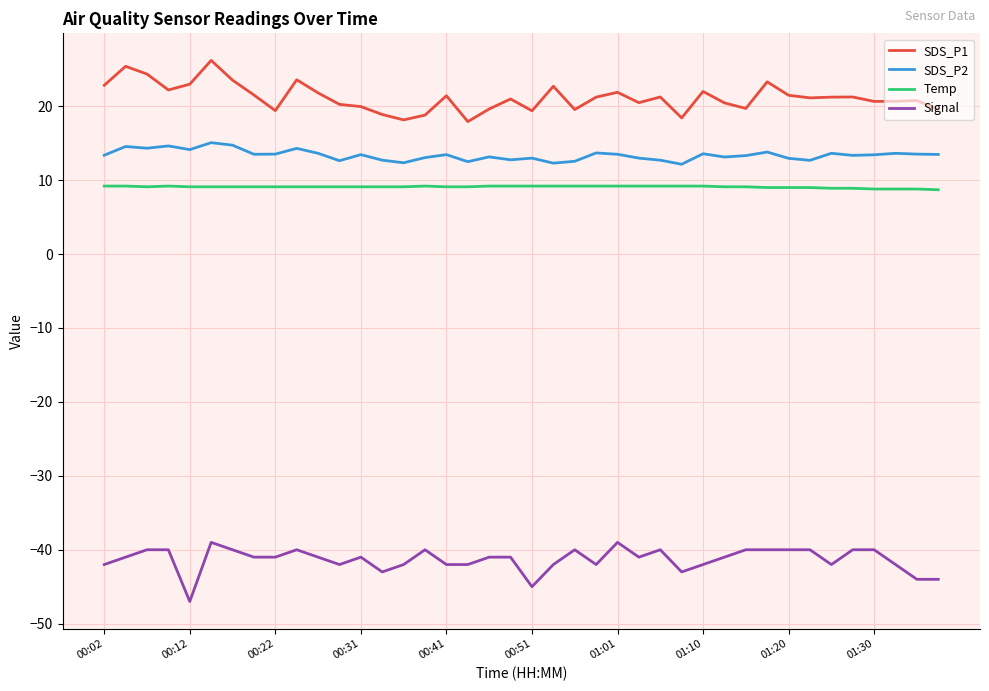

List the series in order of their peak value, lowest first.

Signal, Temp, SDS_P2, SDS_P1